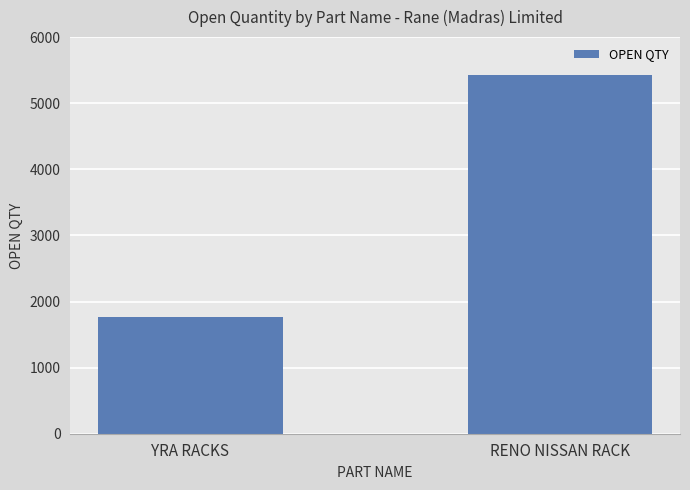

What is the difference between the values at RENO NISSAN RACK and YRA RACKS?

3667